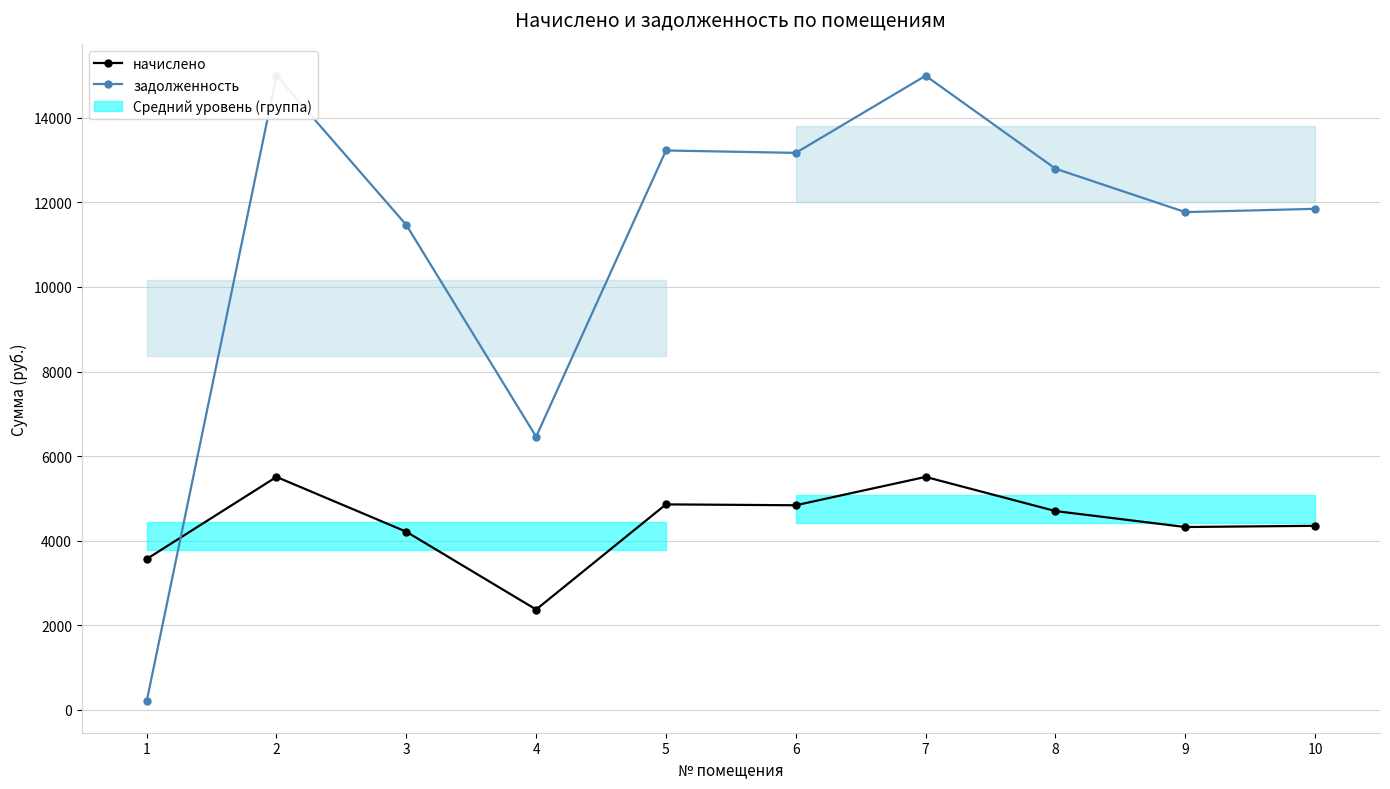

Is the value of задолженность at 7 greater than the value of начислено at 3?

Yes